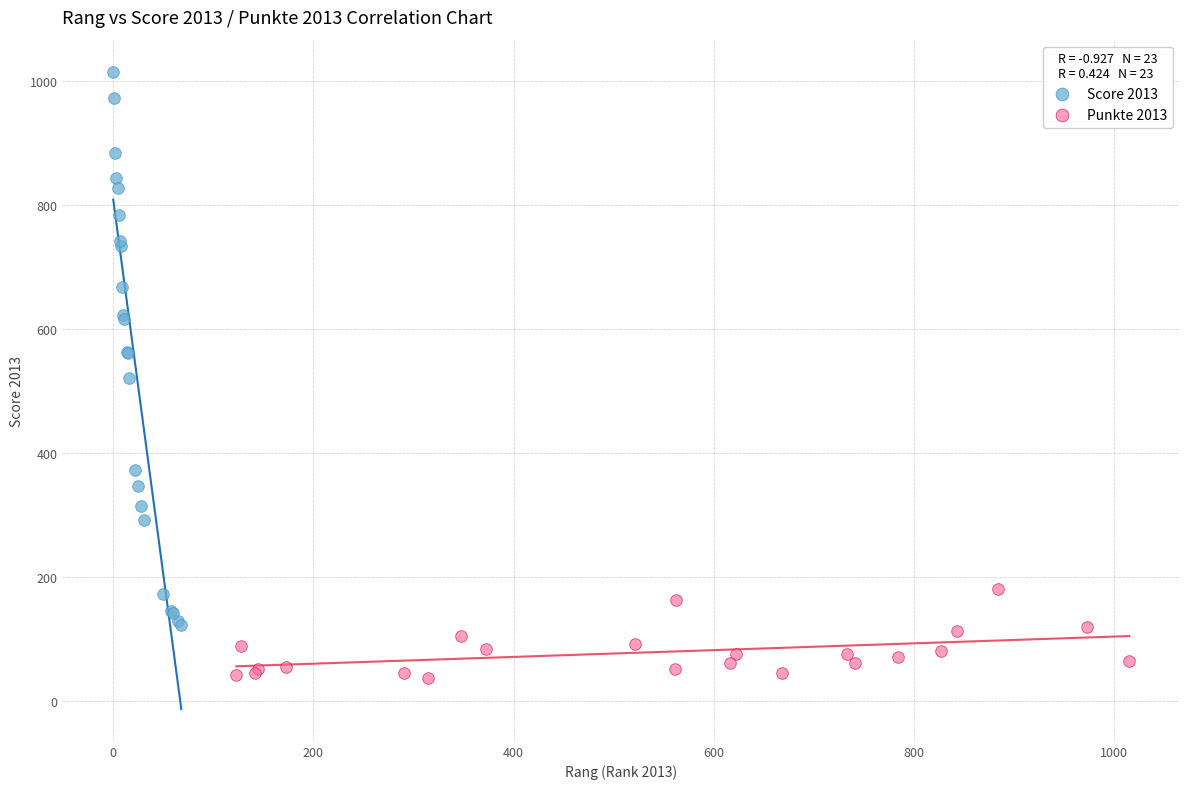

What are all the series names shown in the legend?

Score 2013, Punkte 2013